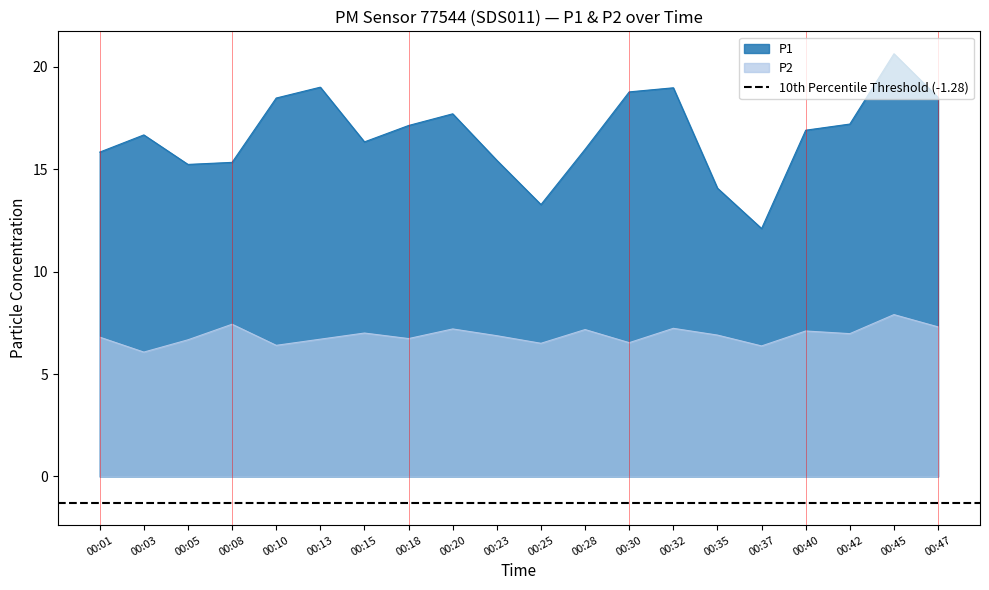

What is the minimum value shown in the chart?

6.1